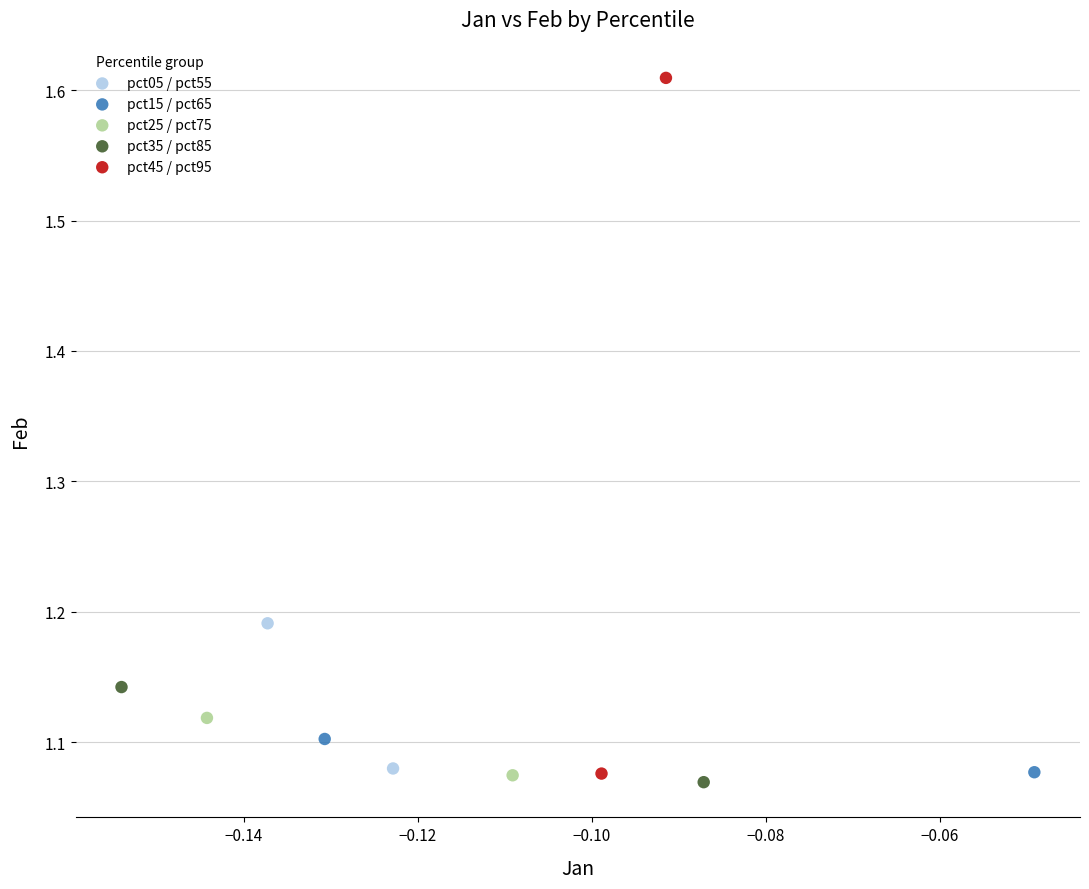

Which series reaches the maximum Y coordinate?

pct45 / pct95